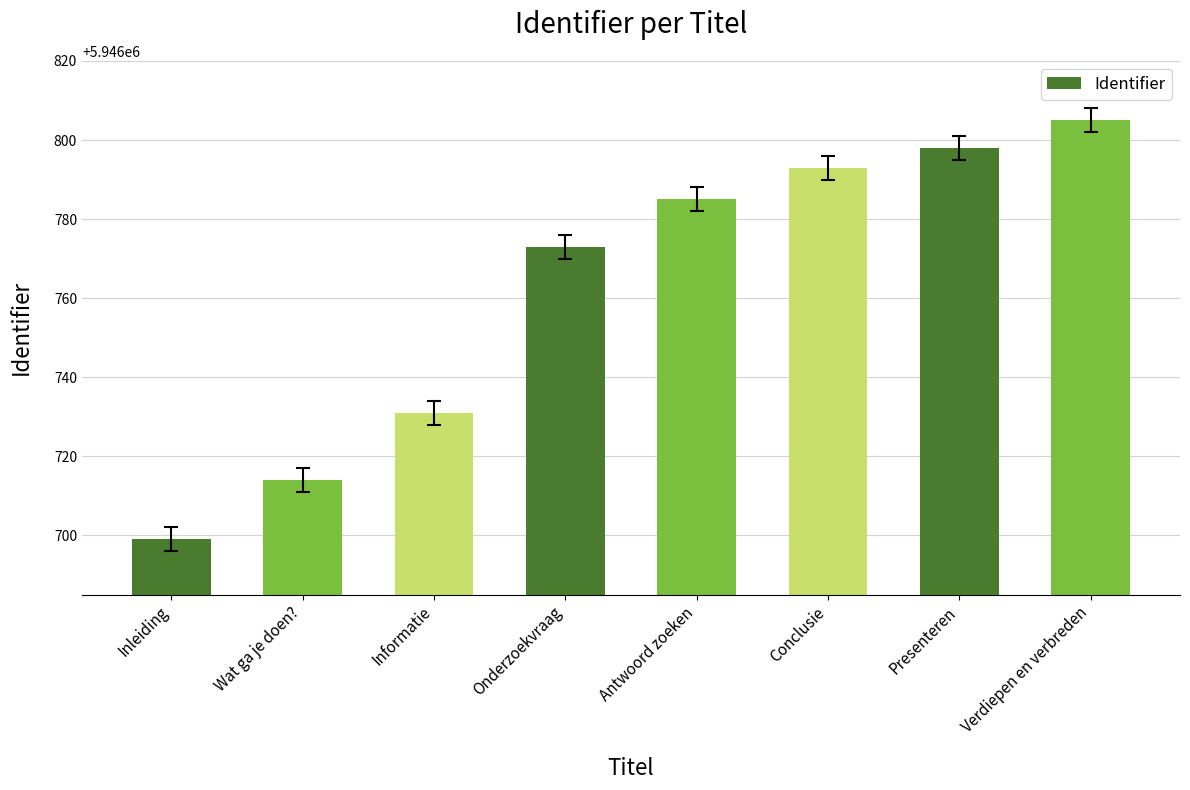

Are the bars grouped side by side (vs. stacked)?

No